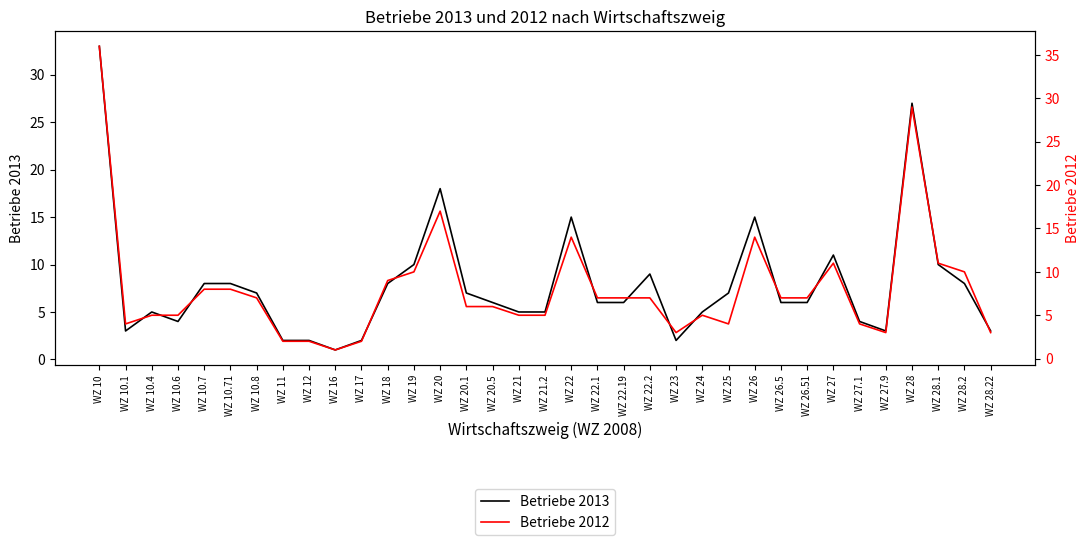

At WZ 18, list the series in order from largest to smallest.

Betriebe 2012, Betriebe 2013